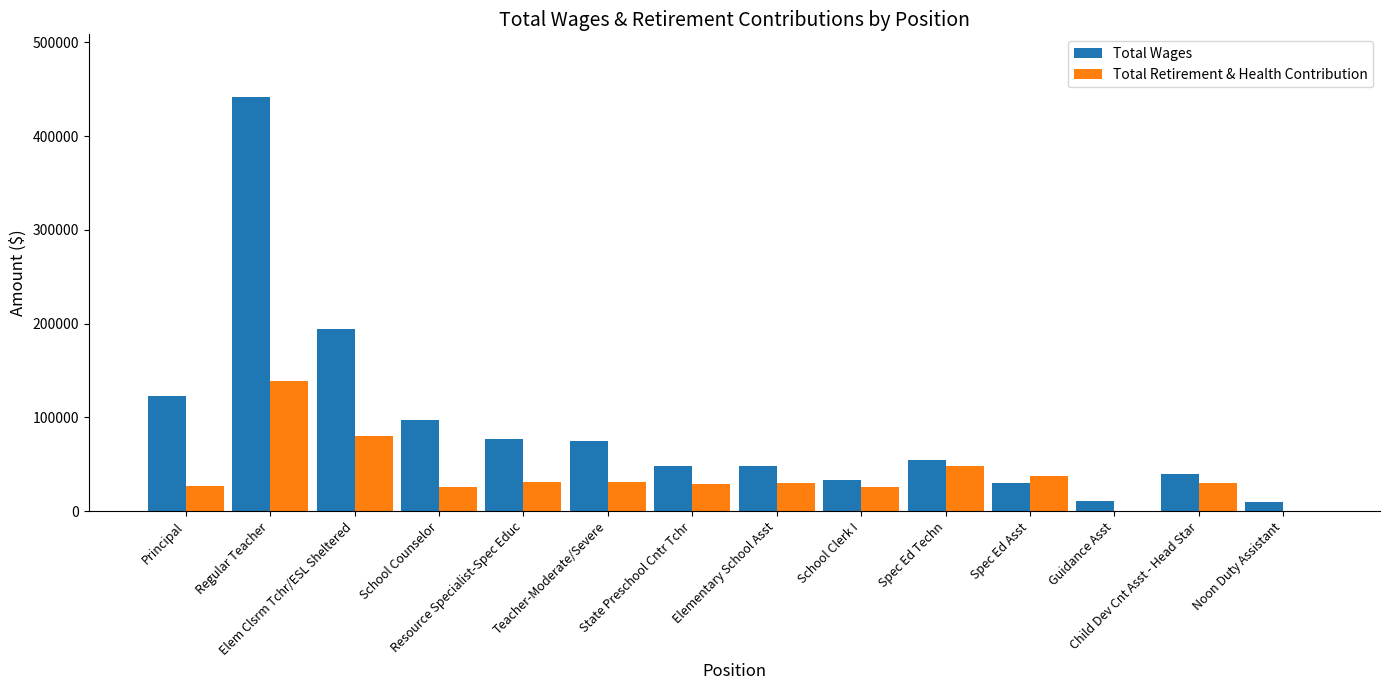

What are all the series names shown in the legend?

Total Wages, Total Retirement & Health Contribution